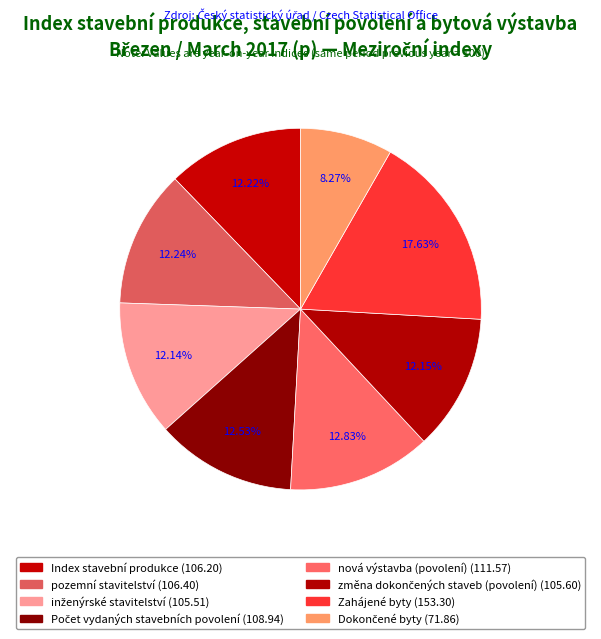

To the nearest percent, what is the difference between the largest and smallest slice percentages?

9%